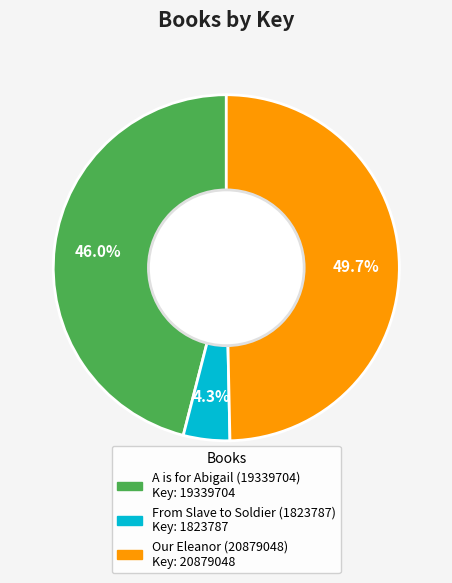

To the nearest percent, what portion does Our Eleanor (20879048) represent?

50%